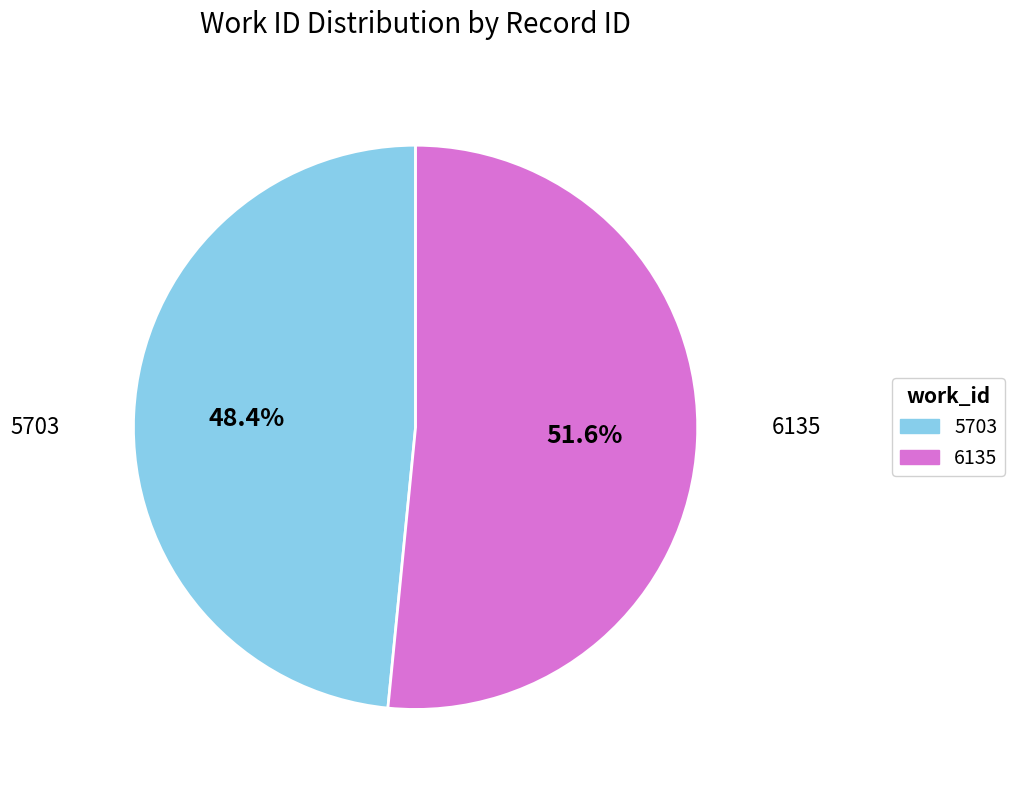

Which category has the biggest portion of the pie?

6135